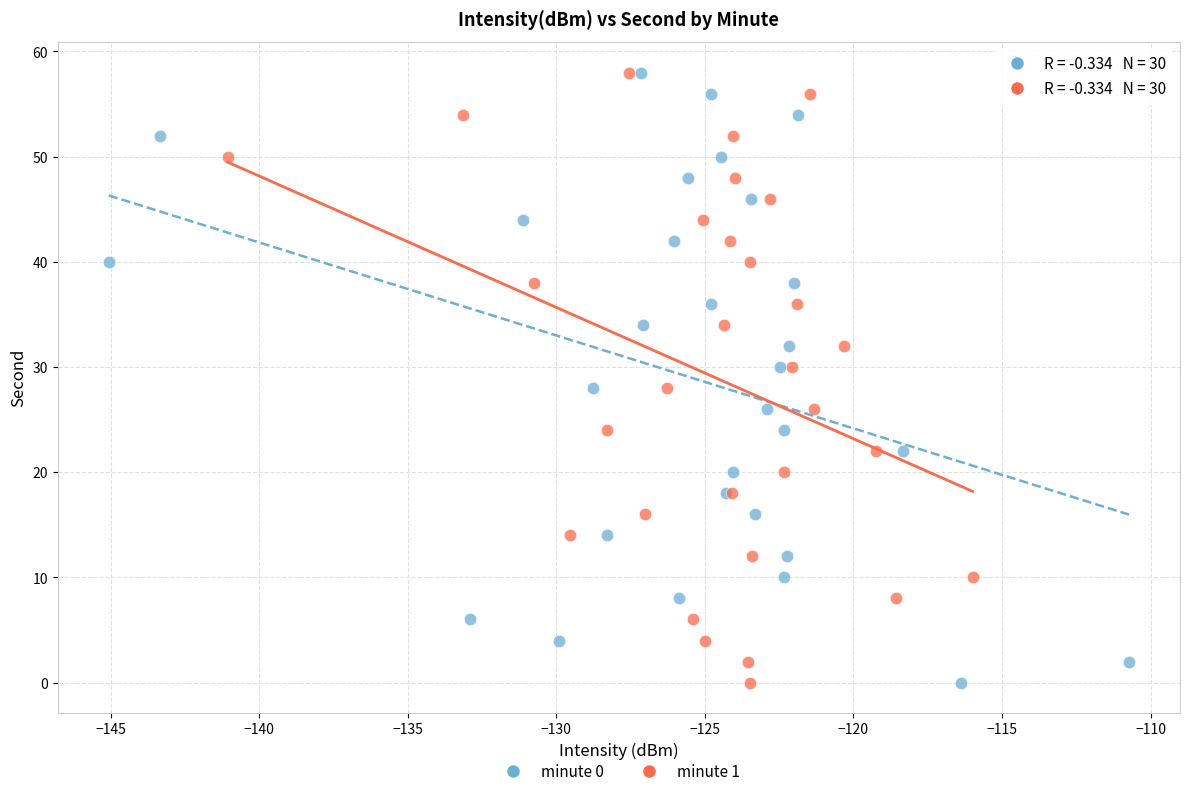

What are all the series names shown in the legend?

minute 0, minute 1